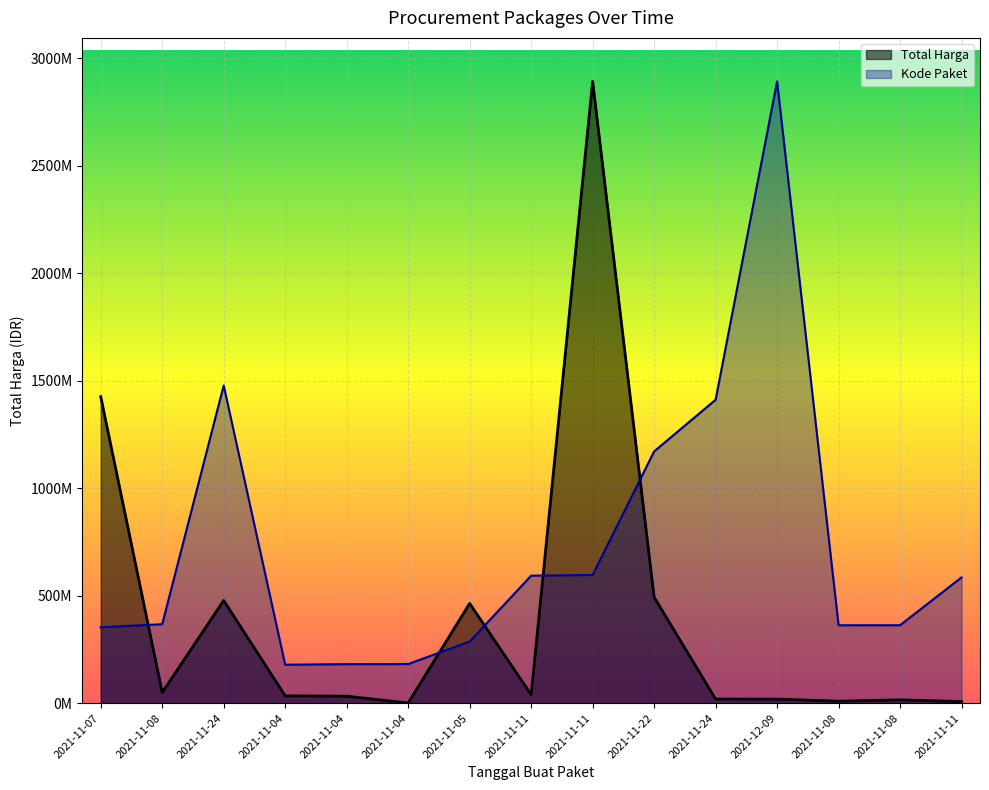

What is the greatest value displayed?

2892122000.0